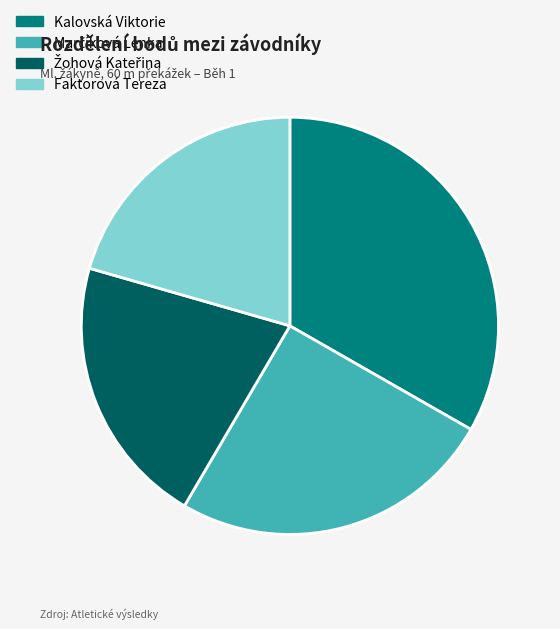

What is the largest slice in the pie chart?

Kalovská Viktorie